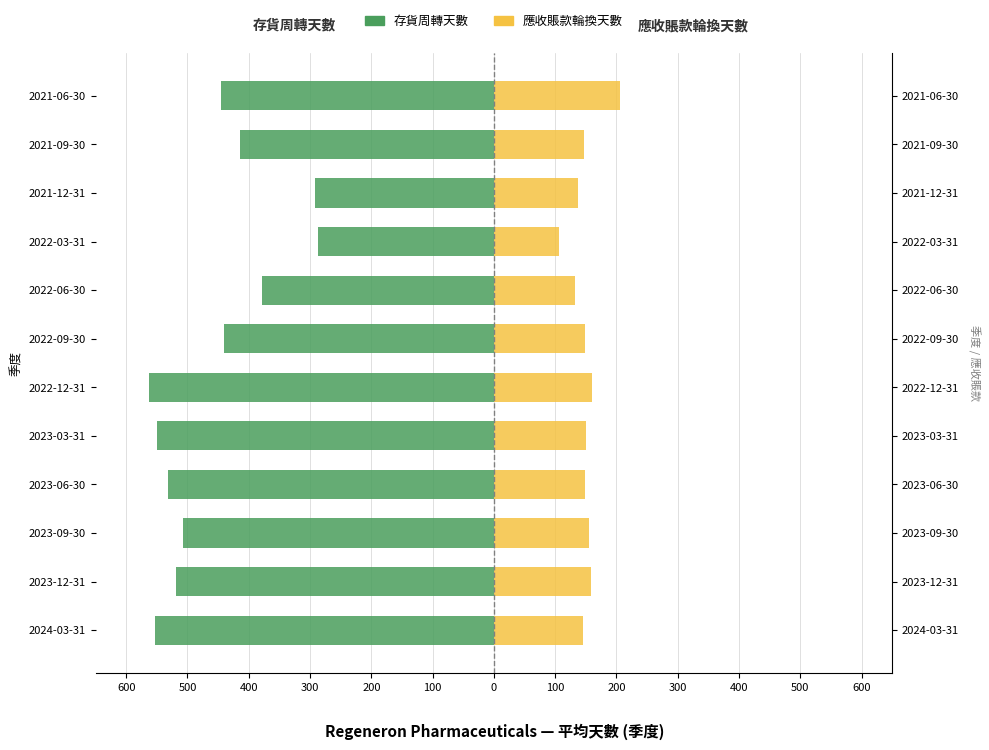

The value of 存貨周轉天數 at 2021-09-30 is -415. True or false?

True